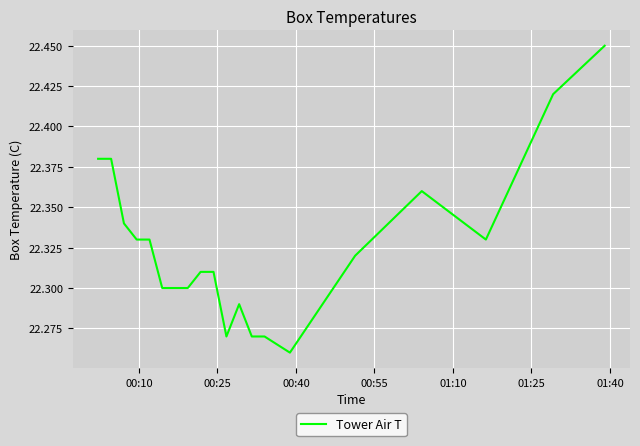

Is this an area chart (filled region under the line)?

No